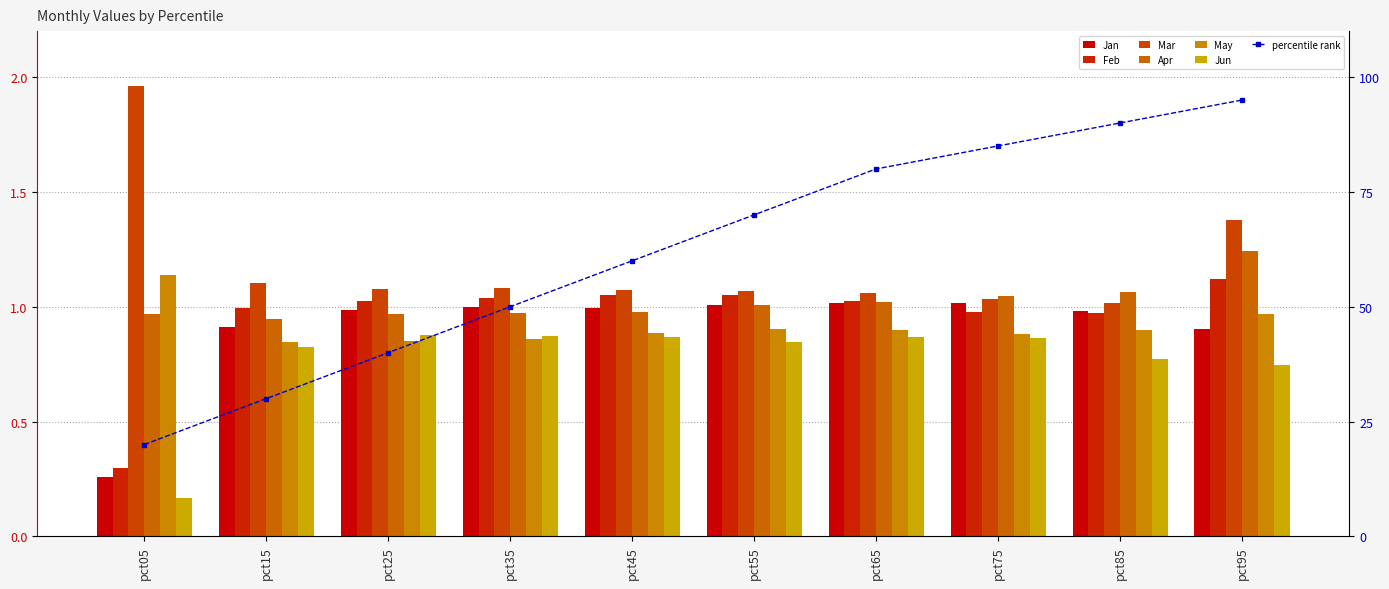

Which label corresponds to the largest value in the chart?

pct05